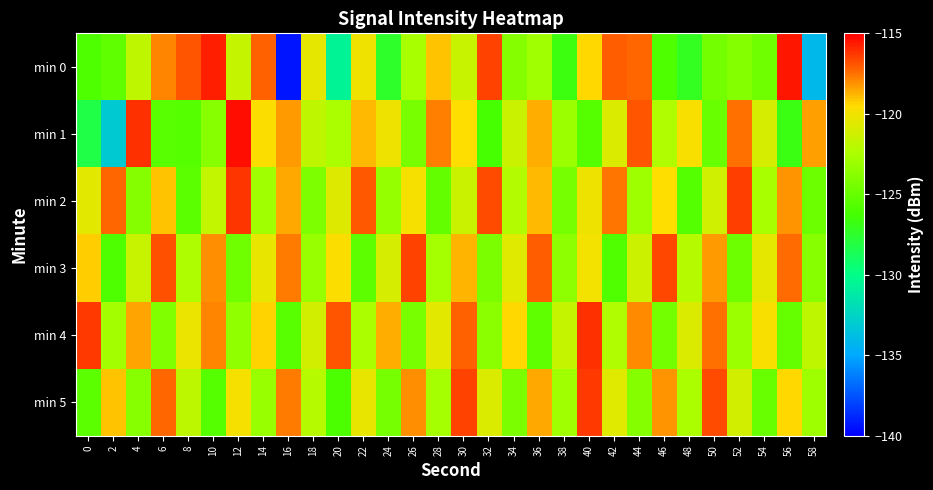

Reading left to right, what are all the values shown in this chart?

min 0: 0=-125.9	2=-125.2	4=-121.7	6=-117.9	8=-116.9	10=-115.8	12=-121.5	14=-117.2	16=-139.4	18=-120.5	20=-130.6	22=-120.0	24=-127.4	26=-122.6	28=-119.1	30=-121.5	32=-116.5	34=-123.8	36=-122.9	38=-126.7	40=-119.4	42=-117.1	44=-117.3	46=-125.9	48=-127.1	50=-124.5	52=-123.9	54=-124.6	56=-115.6	58=-134.1
min 1: 0=-128.2	2=-133.1	4=-116.1	6=-125.5	8=-125.6	10=-123.8	12=-115.3	14=-119.6	16=-118.3	18=-121.8	20=-122.5	22=-118.9	24=-120.1	26=-124.3	28=-117.8	30=-119.5	32=-126.2	34=-121.4	36=-118.7	38=-123.1	40=-125.6	42=-120.8	44=-116.9	46=-122.3	48=-119.7	50=-124.9	52=-117.5	54=-121.0	56=-126.8	58=-118.4
min 2: 0=-120.5	2=-117.3	4=-123.8	6=-119.1	8=-125.4	10=-121.7	12=-116.2	14=-122.9	16=-118.6	18=-124.1	20=-120.7	22=-117.0	24=-123.3	26=-119.8	28=-125.1	30=-121.4	32=-116.7	34=-122.2	36=-118.9	38=-124.4	40=-120.1	42=-117.6	44=-123.0	46=-119.5	48=-125.7	50=-121.2	52=-116.4	54=-122.6	56=-118.2	58=-124.8
min 3: 0=-119.2	2=-125.9	4=-121.5	6=-116.8	8=-122.4	10=-118.1	12=-124.6	14=-120.3	16=-117.7	18=-123.2	20=-119.6	22=-125.3	24=-121.0	26=-116.5	28=-122.7	30=-118.8	32=-124.2	34=-120.6	36=-117.1	38=-123.5	40=-119.9	42=-125.8	44=-121.3	46=-116.6	48=-122.1	50=-118.3	52=-124.7	54=-120.4	56=-117.4	58=-123.7
min 4: 0=-116.3	2=-122.8	4=-118.5	6=-124.0	8=-120.2	10=-117.9	12=-123.4	14=-119.3	16=-125.5	18=-121.1	20=-116.9	22=-122.5	24=-118.7	26=-124.3	28=-120.5	30=-117.2	32=-123.6	34=-119.4	36=-125.2	38=-121.6	40=-116.1	42=-122.3	44=-118.0	46=-124.5	48=-120.8	50=-117.5	52=-123.1	54=-119.7	56=-125.0	58=-121.8
min 5: 0=-125.4	2=-119.1	4=-123.7	6=-117.3	8=-121.9	10=-125.6	12=-119.8	14=-123.2	16=-117.7	18=-122.1	20=-126.0	22=-120.3	24=-124.4	26=-118.1	28=-122.7	30=-116.5	32=-120.8	34=-124.2	36=-118.6	38=-122.9	40=-116.3	42=-120.6	44=-123.8	46=-118.2	48=-122.5	50=-116.7	52=-121.1	54=-124.9	56=-119.4	58=-123.0